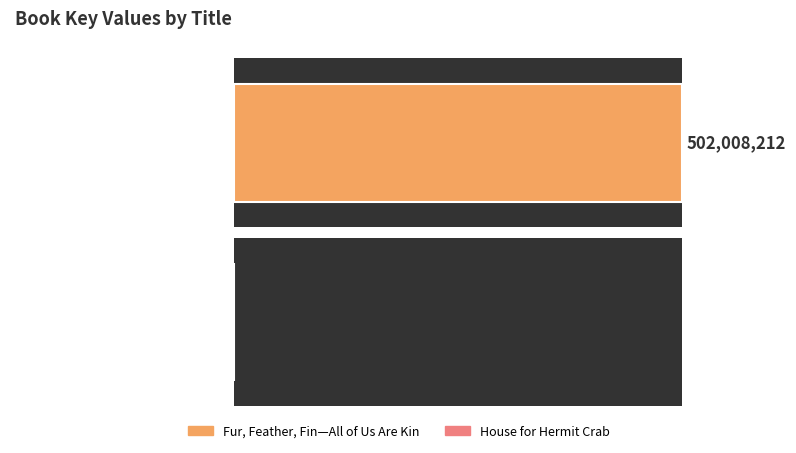

How many categories are shown in the chart?

2